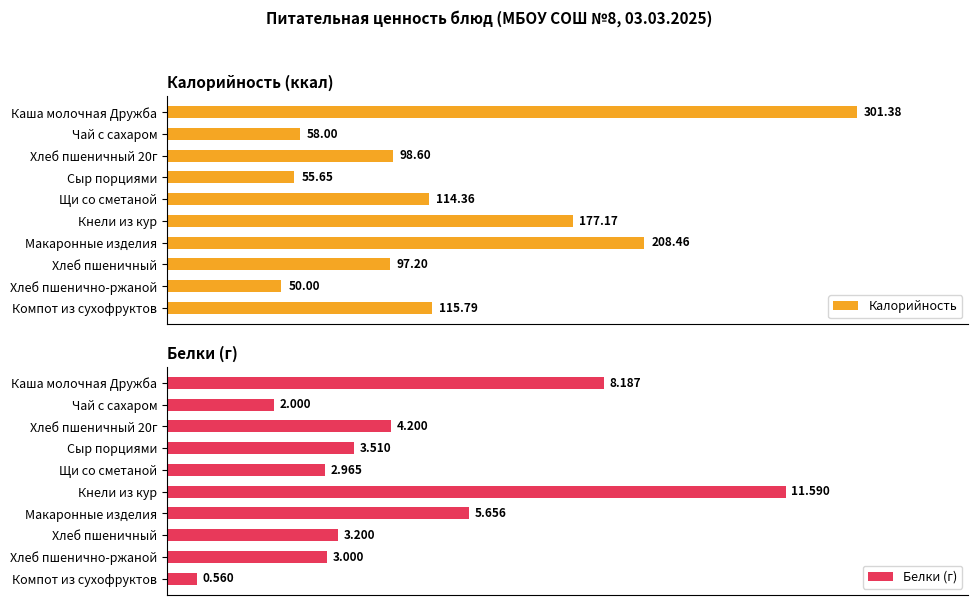

Rank the series by their average value, from highest to lowest.

Калорийность, Белки (г)